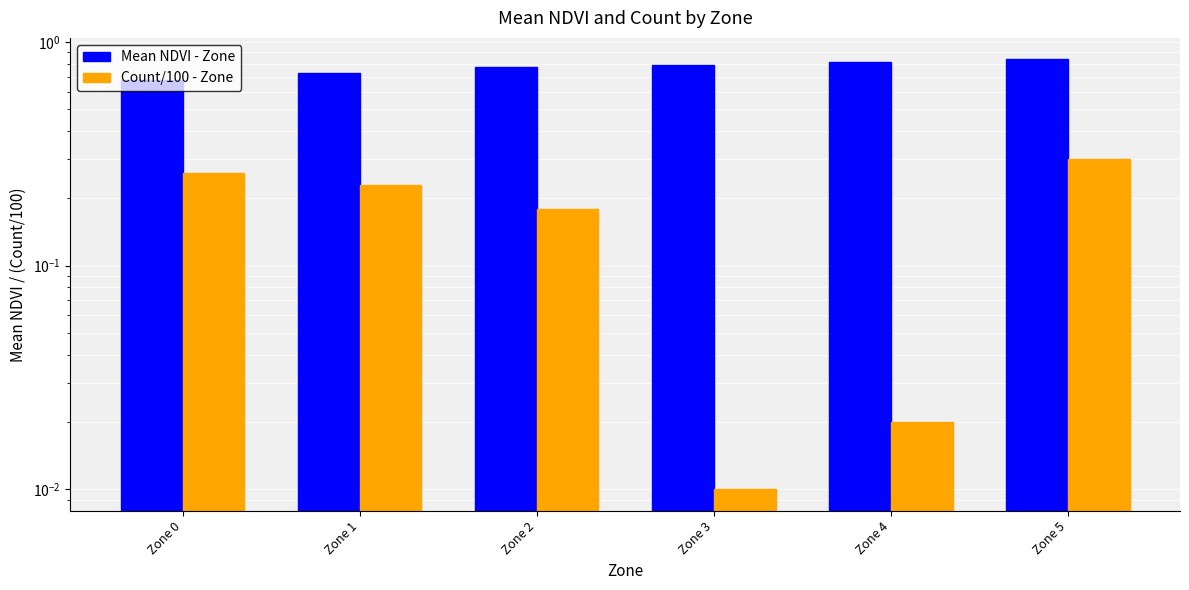

Between Zone 1 and Zone 2, which series saw the biggest shift?

Count/100 - Zone